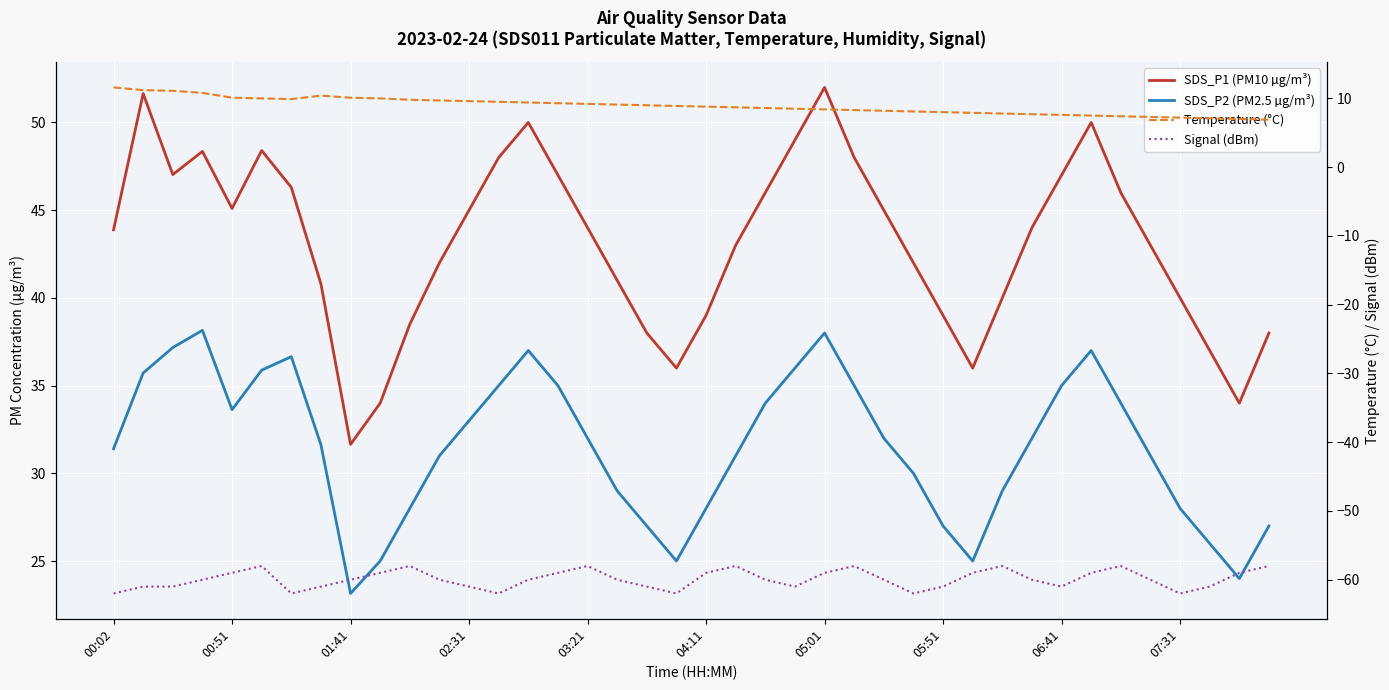

Which series has the largest total across all categories?

SDS_P1 (PM10 µg/m³)